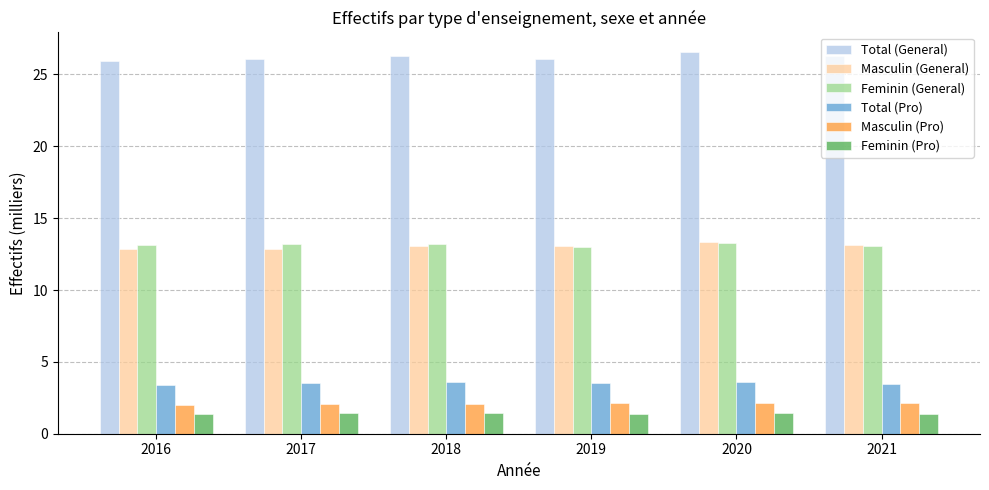

Is the value of Masculin (General) at 2019 greater than the value of Masculin (Pro) at 2020?

Yes